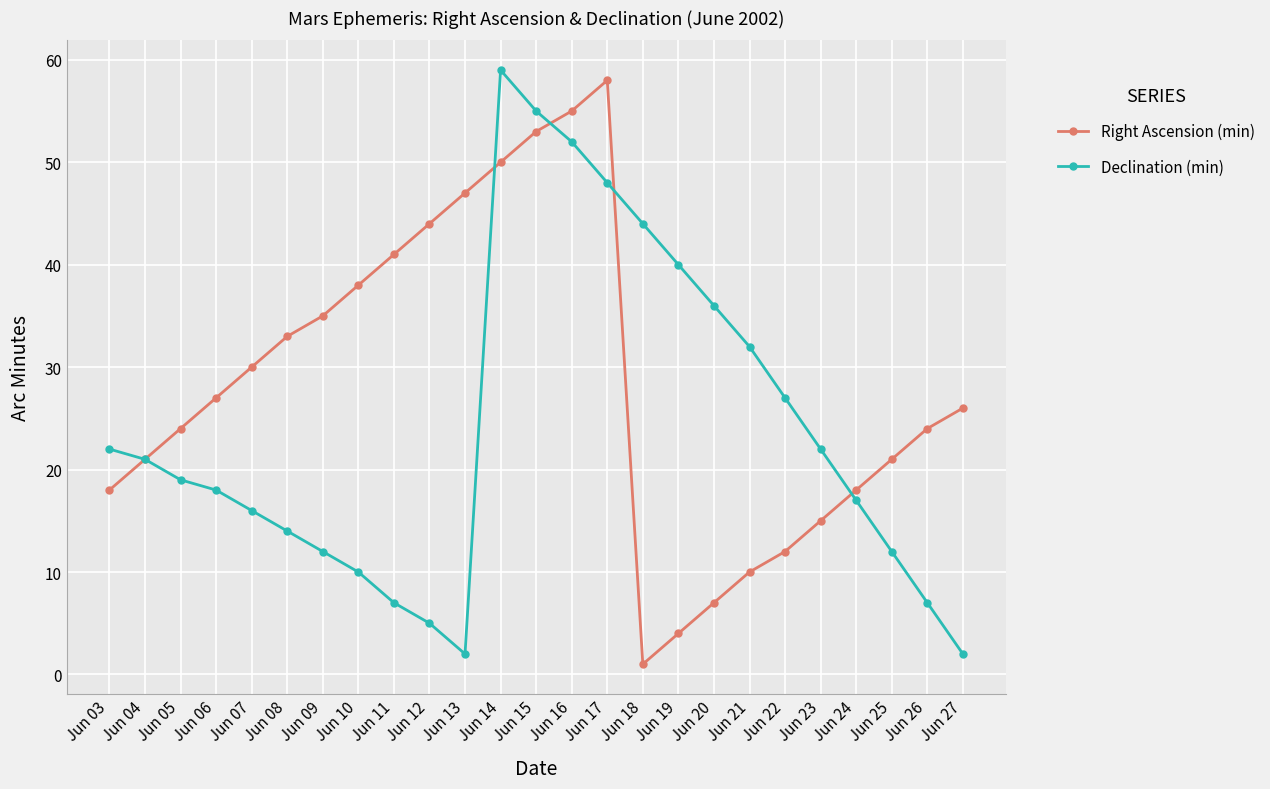

Reading left to right, what are all the values shown in this chart?

Right Ascension (min): 18	21	24	27	30	33	35	38	41	44	47	50	53	55	58	1	4	7	10	12	15	18	21	24	26
Declination (min): 22	21	19	18	16	14	12	10	7	5	2	59	55	52	48	44	40	36	32	27	22	17	12	7	2